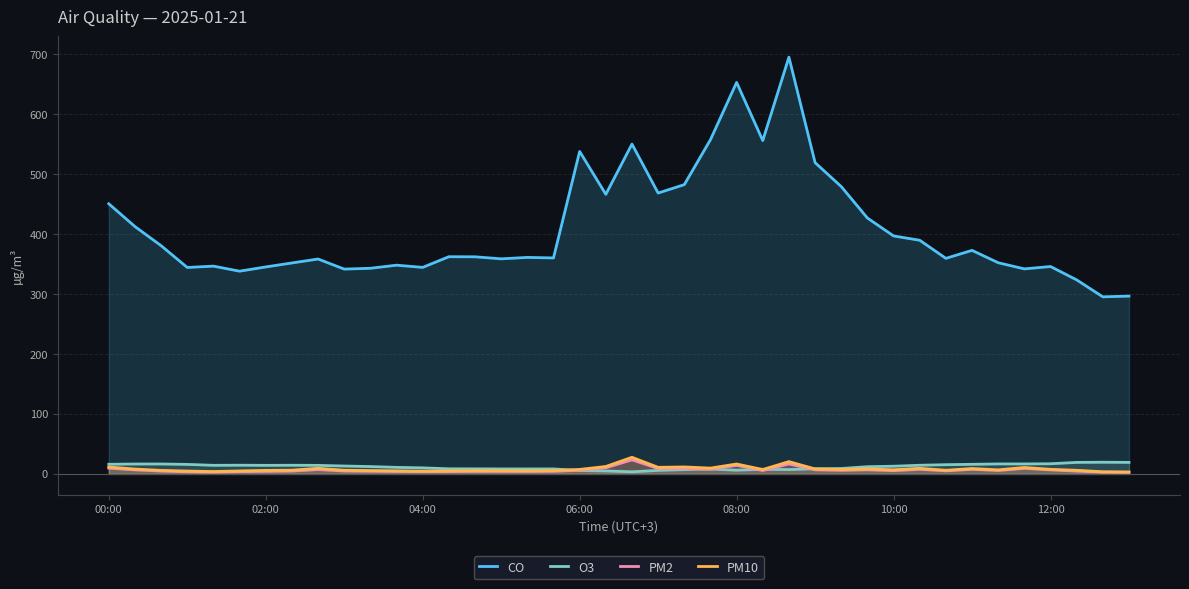

Is the value of PM10 at 35 greater than the value of CO at 15?

No